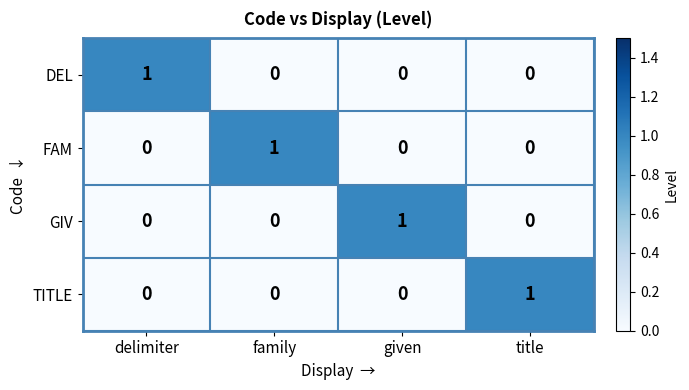

Count the number of categories in the chart.

4